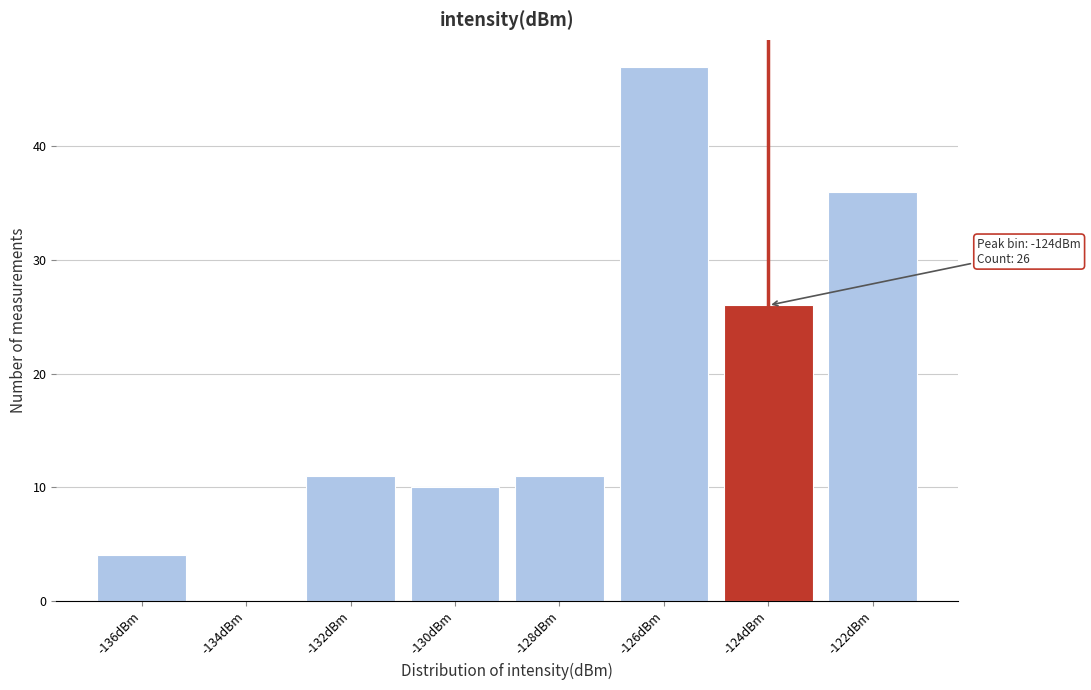

Reading left to right, list all the values displayed in this chart.

-136dBm=4	-134dBm=0	-132dBm=11	-130dBm=10	-128dBm=11	-126dBm=47	-124dBm=26	-122dBm=36